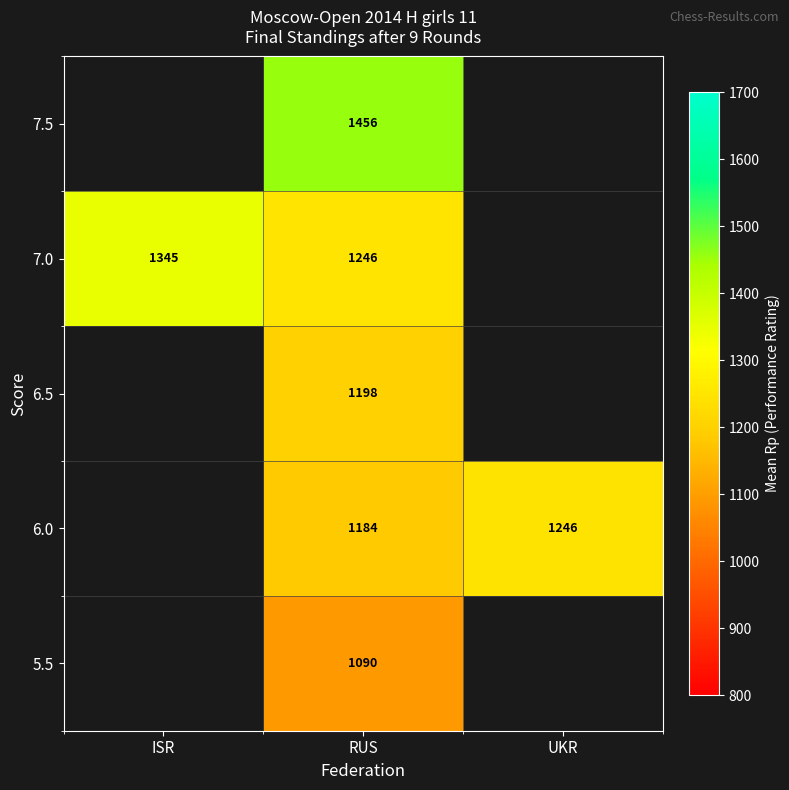

At which category is the sum across all series the highest?

RUS